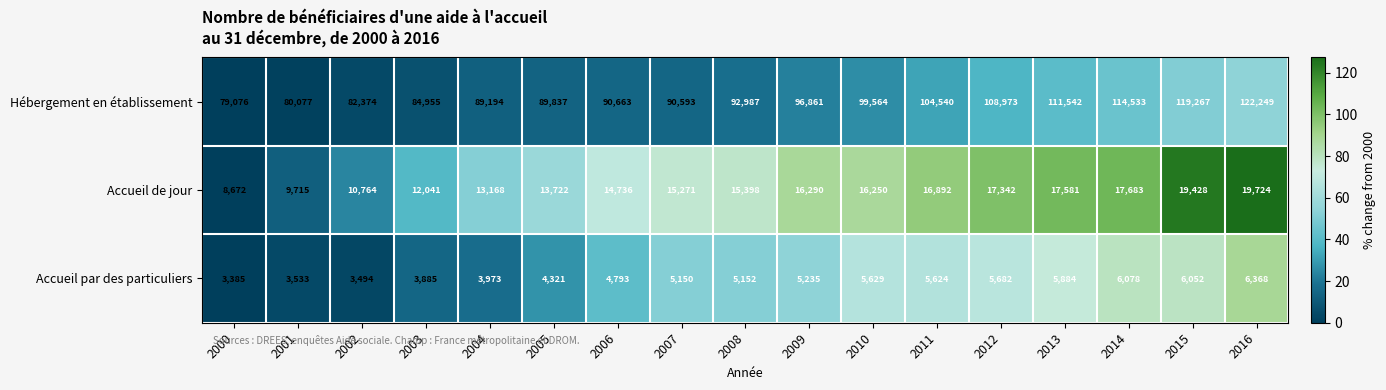

What is the approximate value of Accueil par des particuliers at 2012?

5682